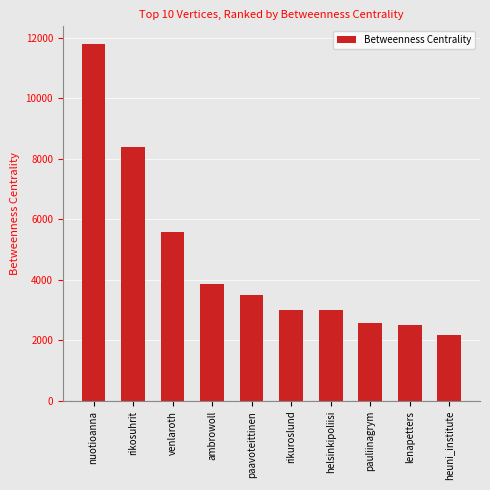

What position from the left is heuni_institute?

10